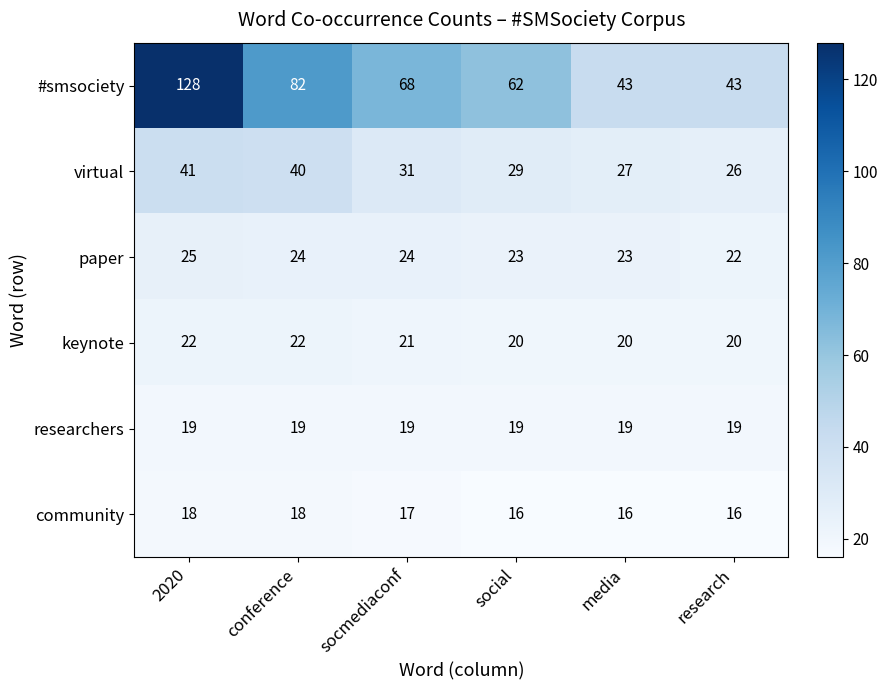

The virtual series shows 27 at media. True or false?

True